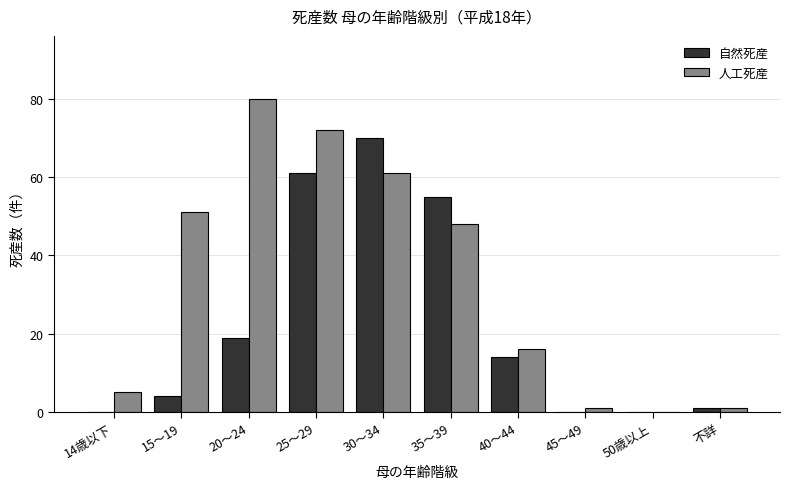

Reading left to right, transcribe all the data shown in this chart.

自然死産: 14歳以下=0	15～19=4	20～24=19	25～29=61	30～34=70	35～39=55	40～44=14	45～49=0	50歳以上=0	不詳=1
人工死産: 14歳以下=5	15～19=51	20～24=80	25～29=72	30～34=61	35～39=48	40～44=16	45～49=1	50歳以上=0	不詳=1